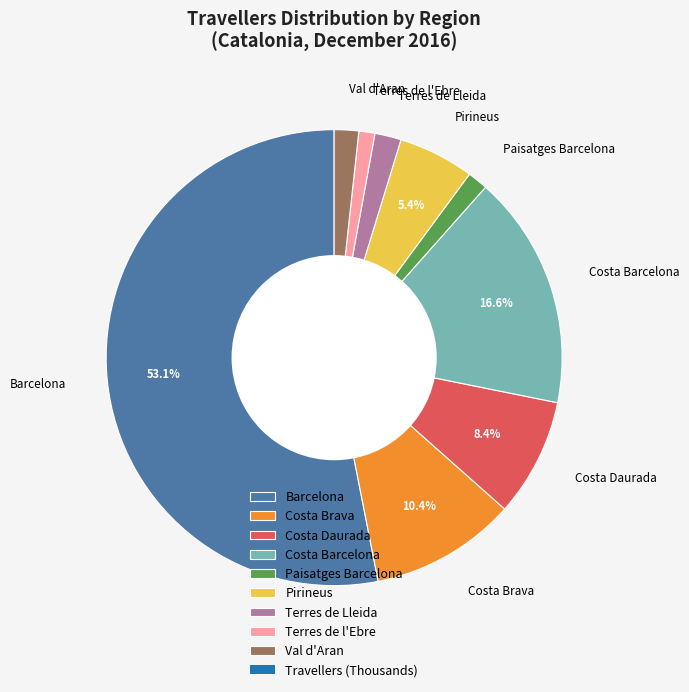

Which category accounts for the majority?

Barcelona